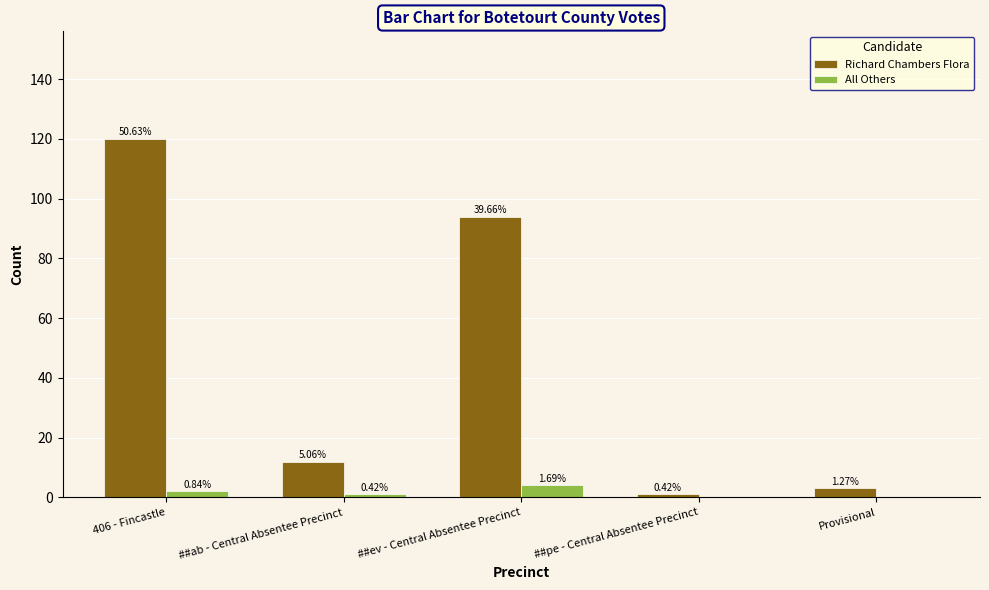

Are the bars grouped side by side (vs. stacked)?

Yes